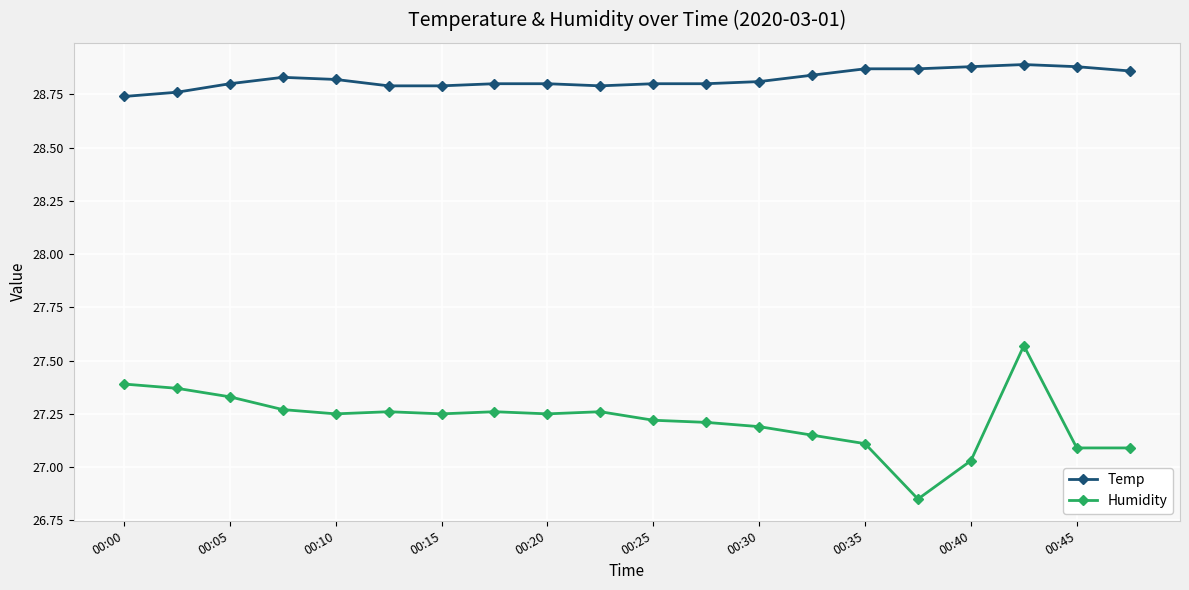

True or false: Temp and Humidity cross at least once.

False